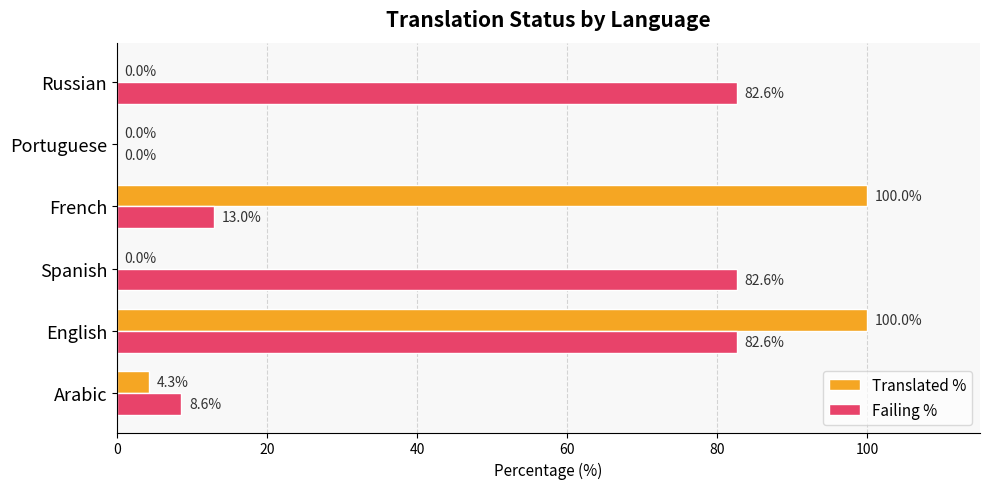

What is the sum of the Failing % values at Portuguese and Russian?

82.6